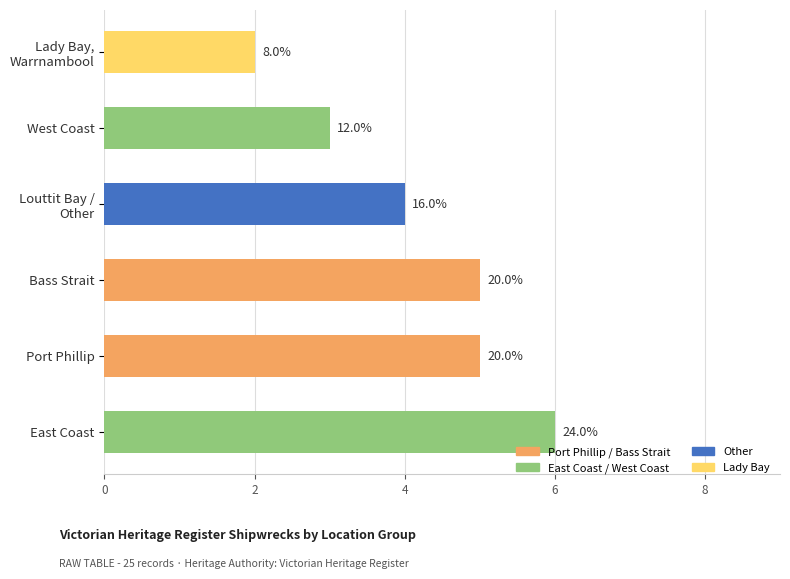

List the labels in order of value, smallest first.

Lady Bay, Warrnambool, West Coast, Other, Port Phillip, Bass Strait, East Coast